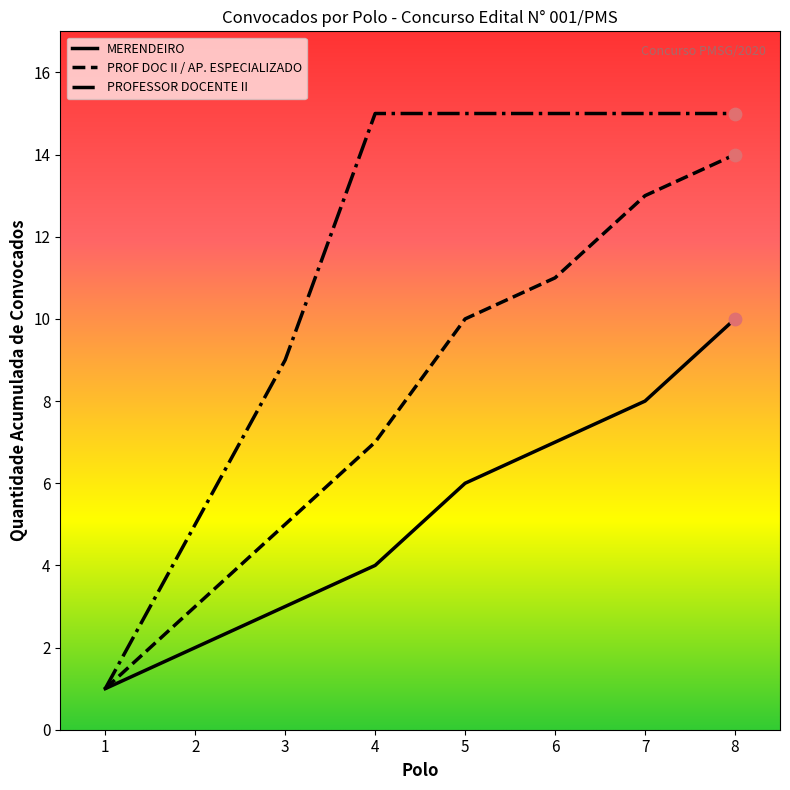

Is the value of MERENDEIRO at 3 greater than the value of PROFESSOR DOCENTE II at 7?

No